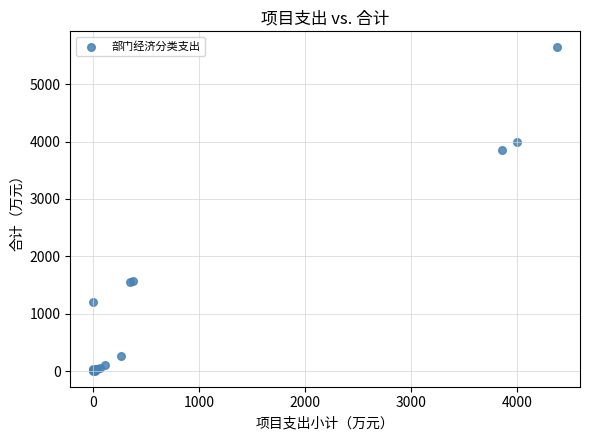

What Y value in the scatter plot is closest to 2824?

3851.6